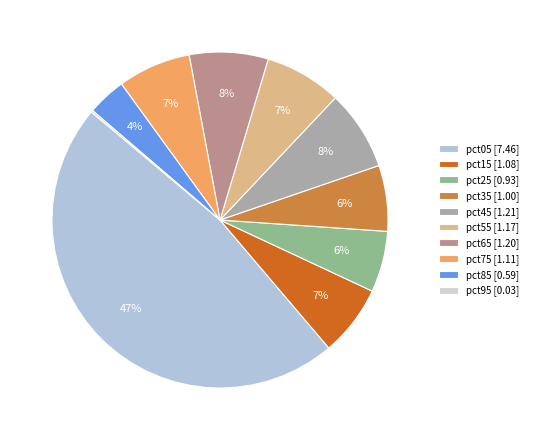

What percentage is the pct65 slice, to the nearest percent?

8%